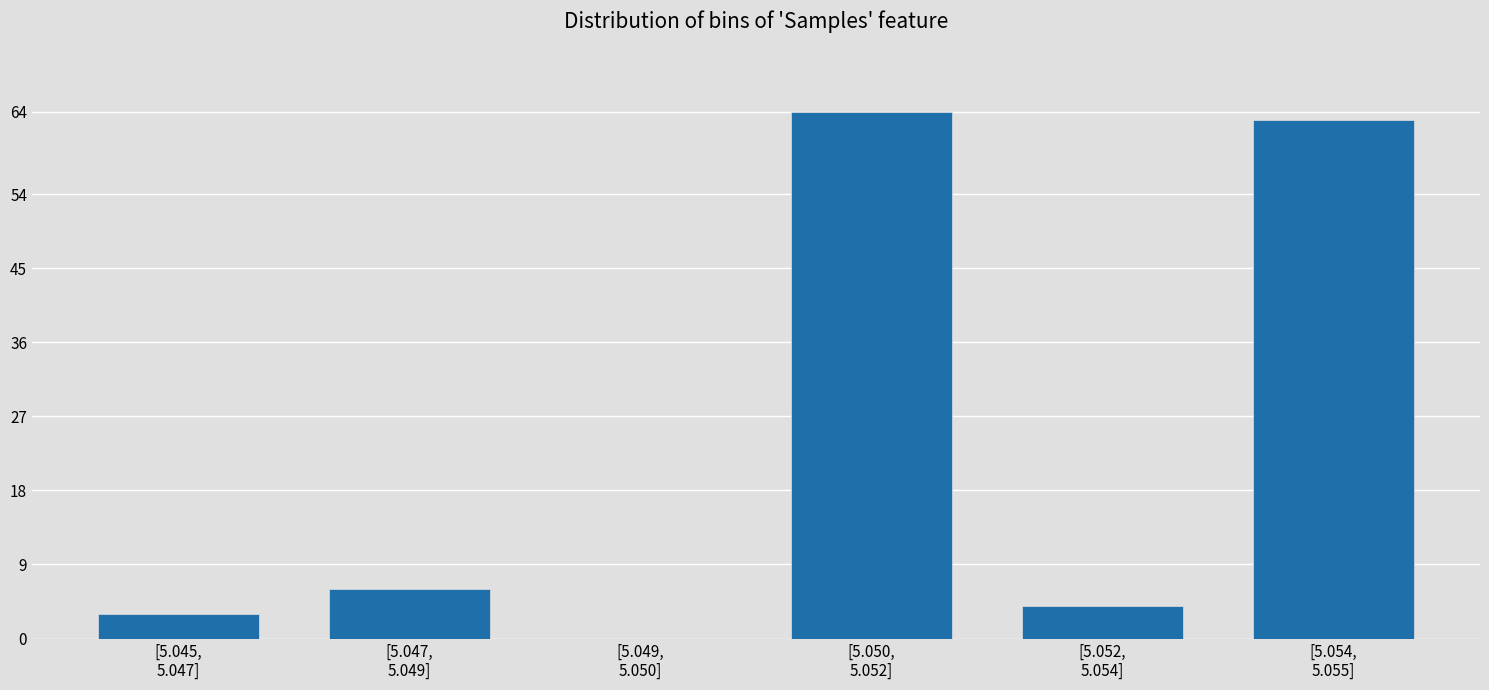

What is the sum of all values?

140